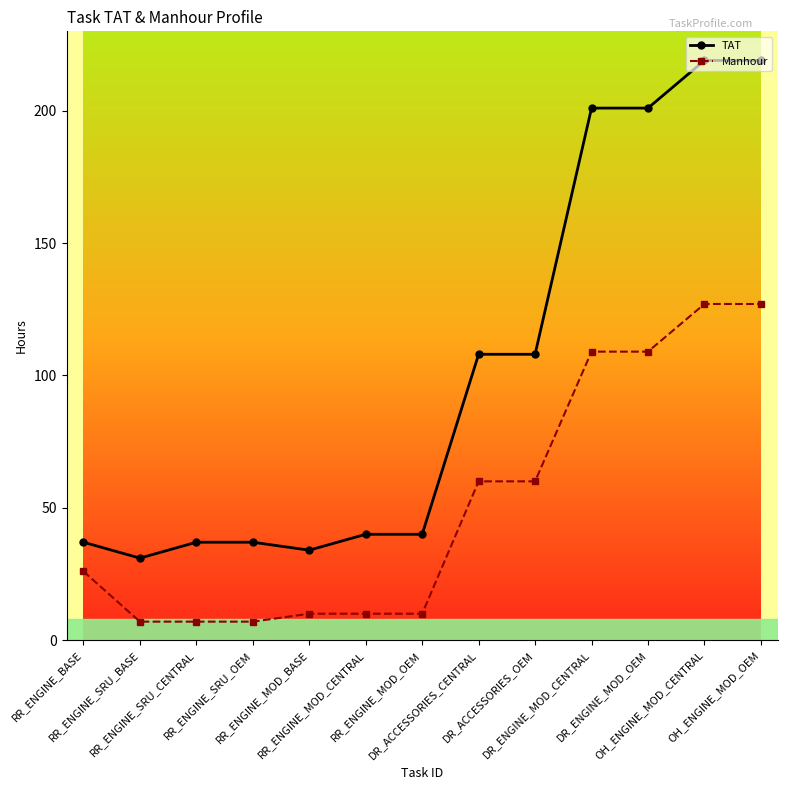

What is the label of the 13th point from the right?

RR_ENGINE_BASE